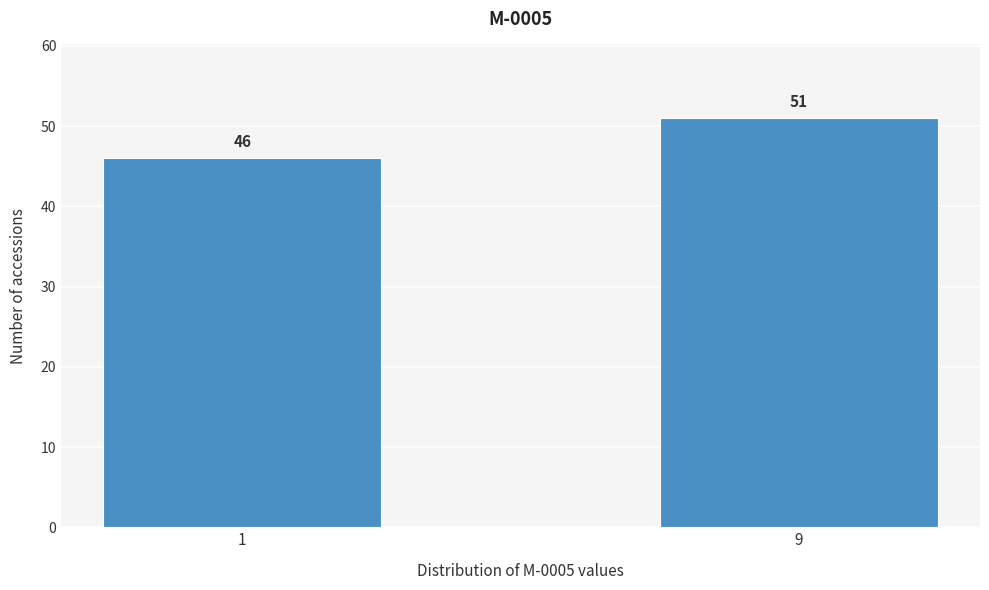

Reading left to right, transcribe all the data shown in this chart.

46	51